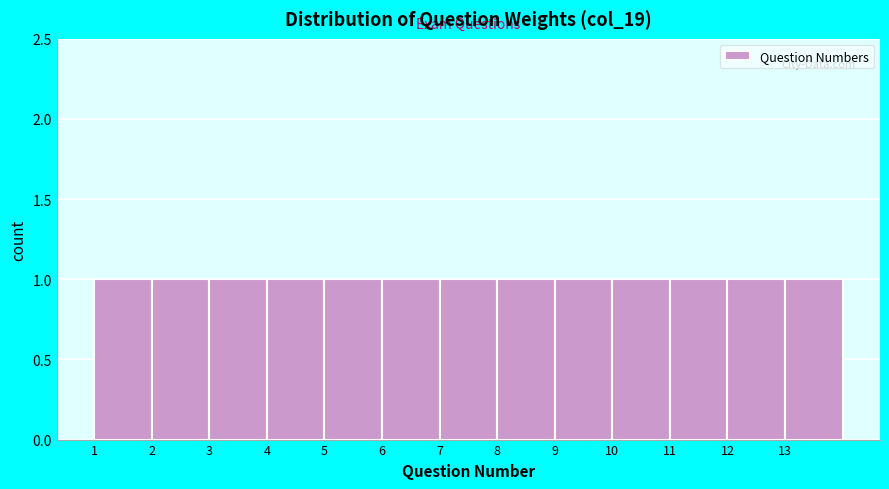

Reading left to right, transcribe this chart: for each bar, give the range it covers on the x-axis and its height. The values are not printed on the chart, so give them approximately, as read against the axis.

1 to 2: 1
2 to 3: 1
3 to 4: 1
4 to 5: 1
5 to 6: 1
6 to 7: 1
7 to 8: 1
8 to 9: 1
9 to 10: 1
10 to 11: 1
11 to 12: 1
12 to 13: 1
13 to 14: 1